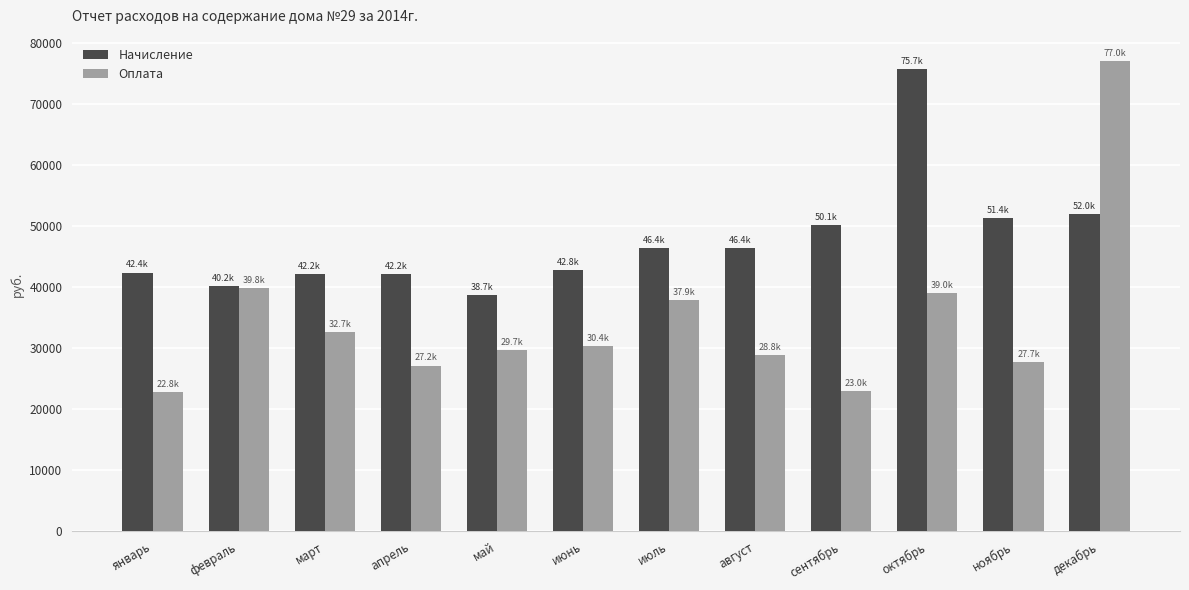

At which label is Оплата closest to 49917?

февраль